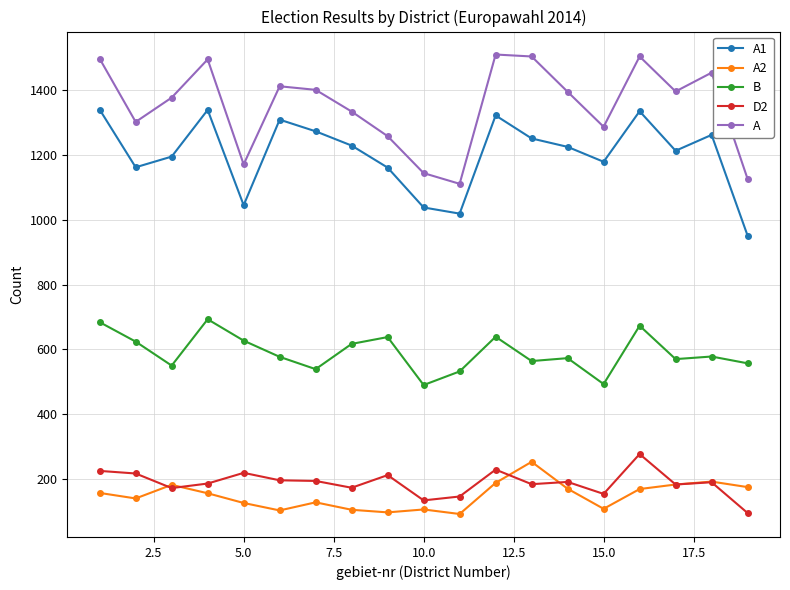

Which series has the largest total across all categories?

A